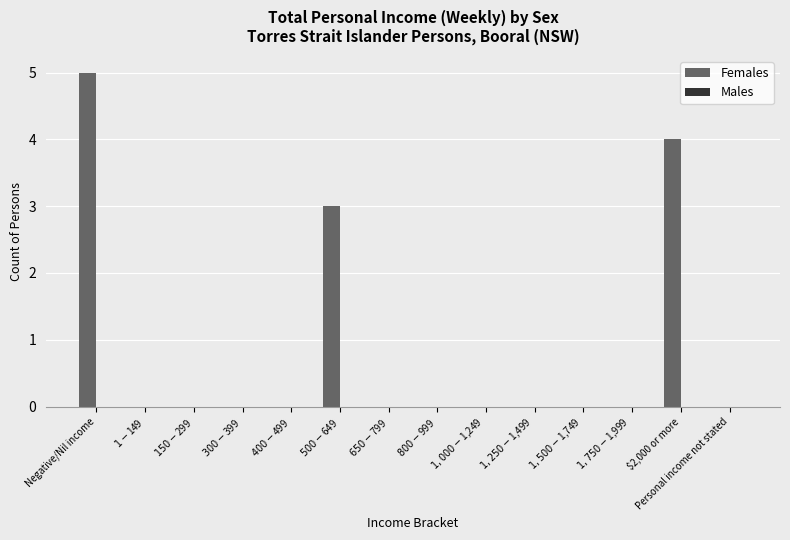

What is the greatest value displayed?

5